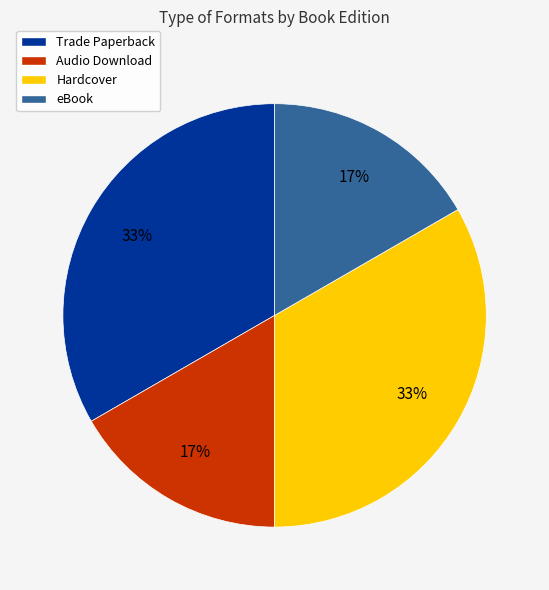

What percentage is the Trade Paperback slice, to the nearest percent?

33%